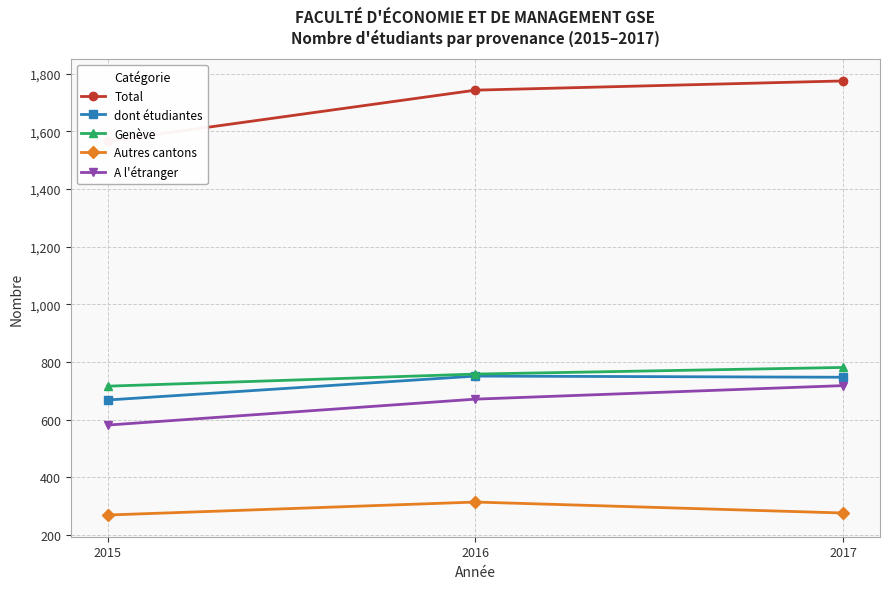

True or false: Total has a value of 2594 at 2015.

False